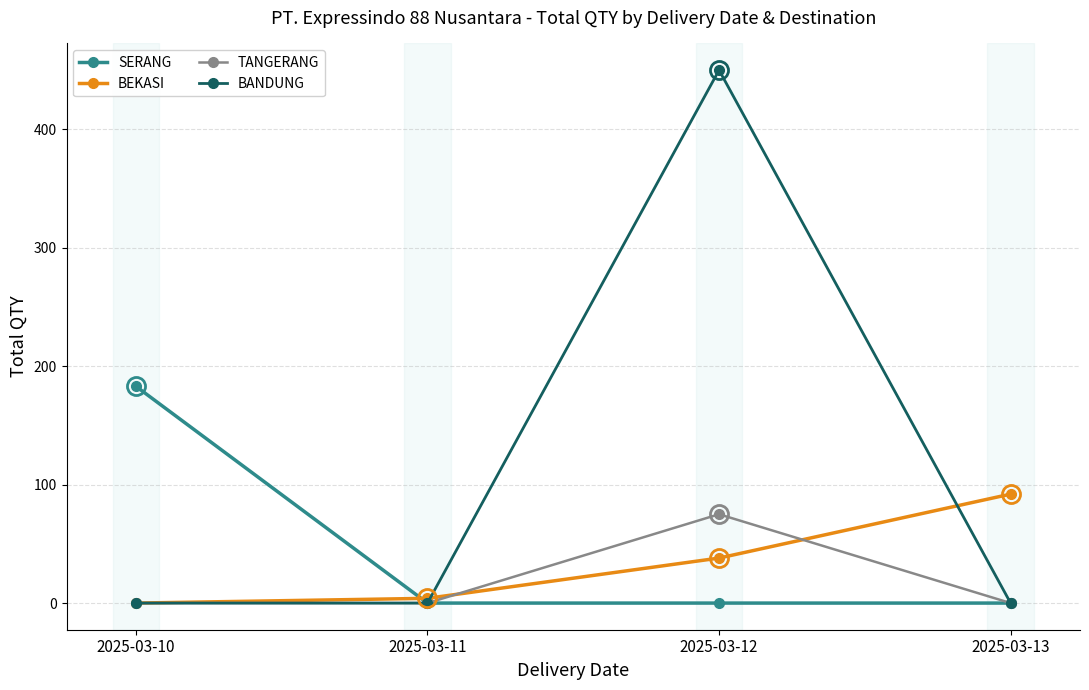

Which series has the largest range (max minus min)?

BANDUNG